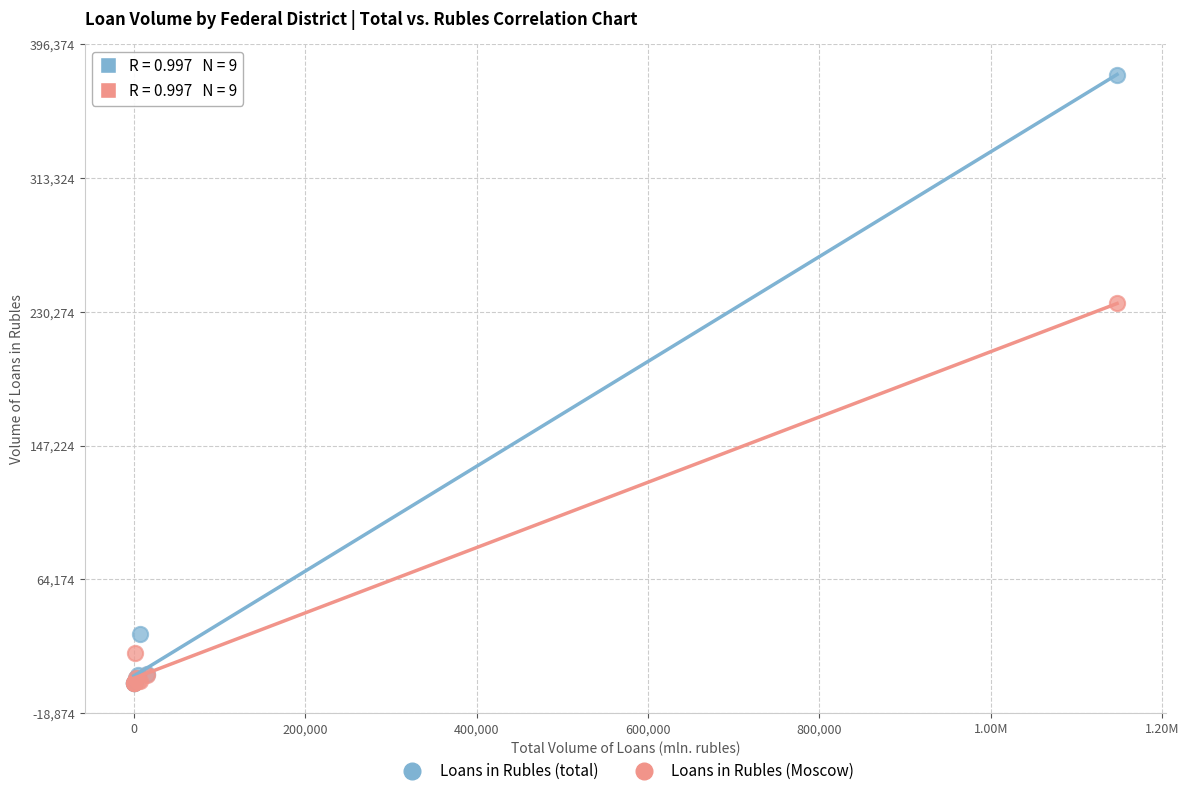

Across all series, what Y value is closest to 188713?

235436